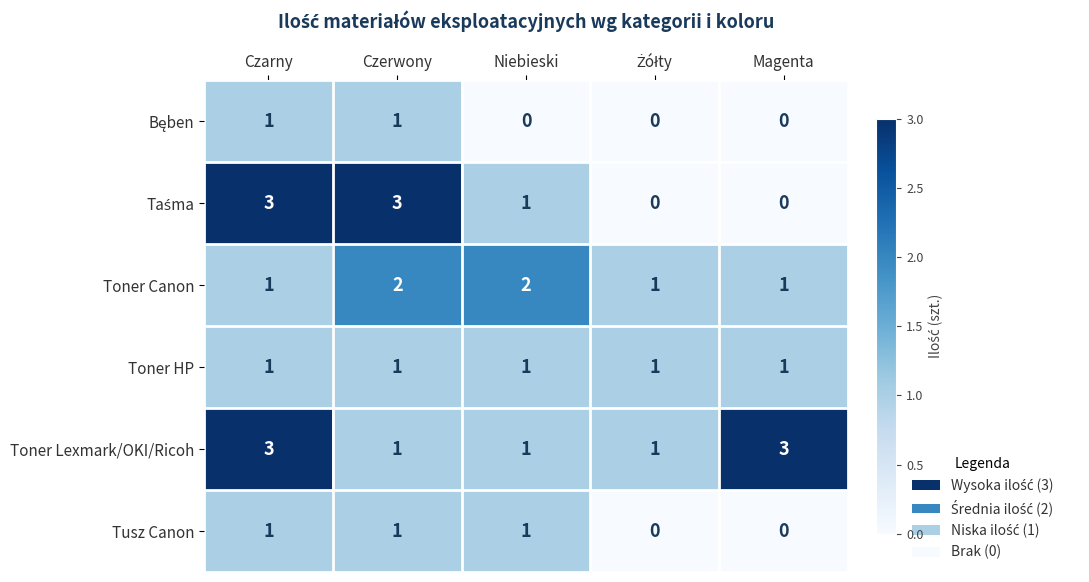

What is the maximum value shown in the chart?

3